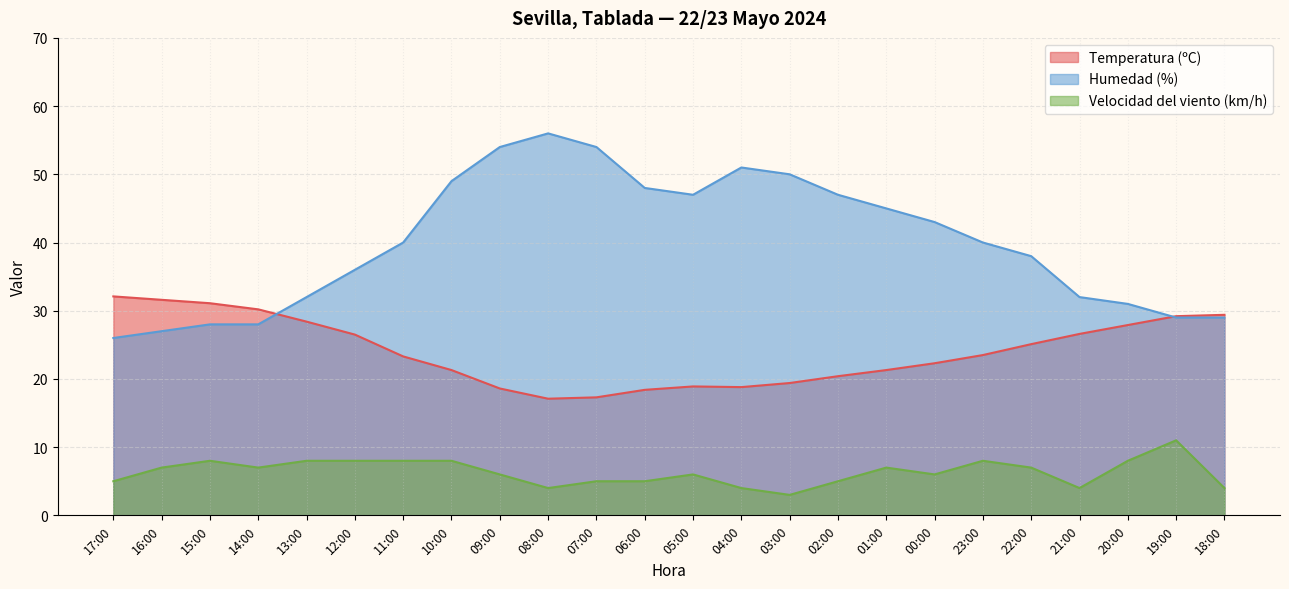

Which category has the lowest value in the Humedad (%) series?

17:00